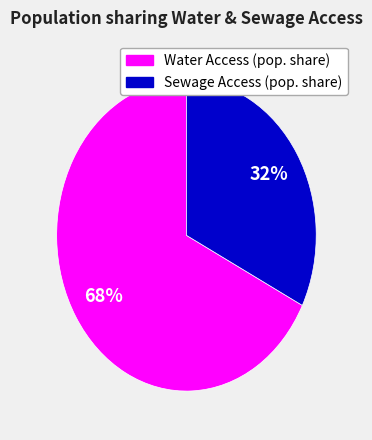

How many segments does this pie chart have?

2